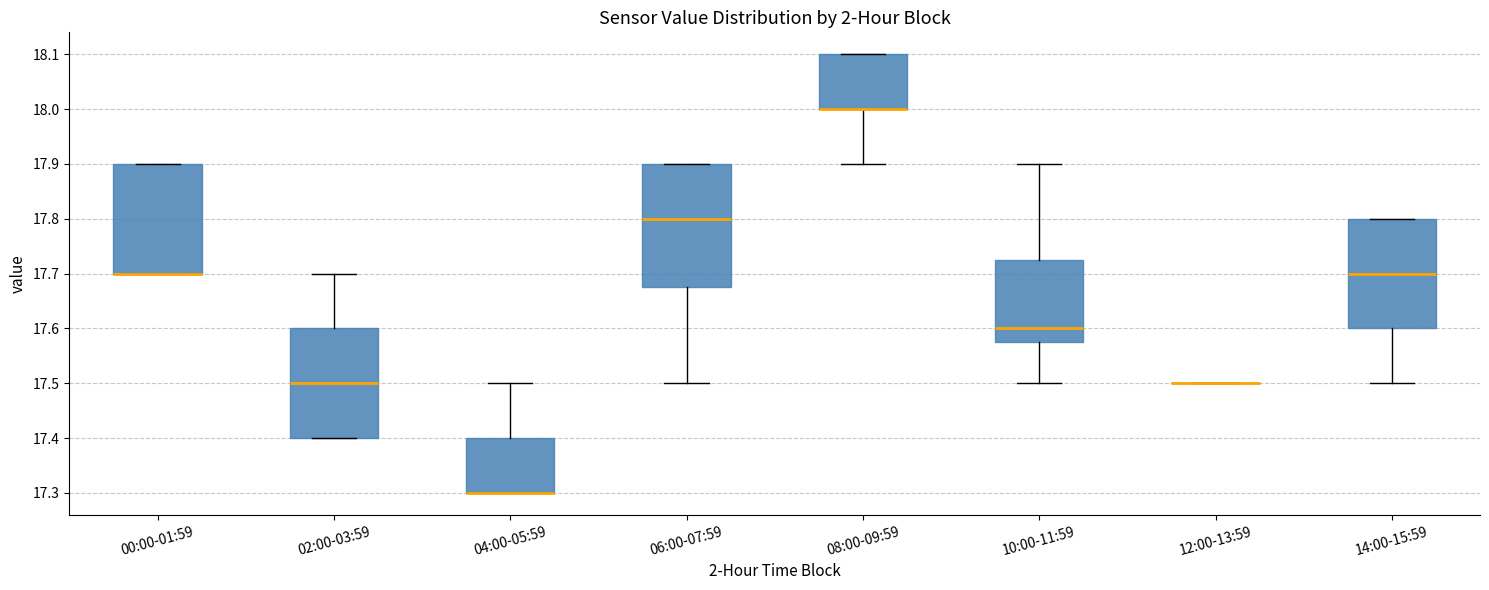

Reading left to right, transcribe this box plot: for each box, give where its median line is, the range the box spans, and where its two whiskers end, as read against the y-axis. The values are not printed on the chart, so give them approximately, as read against the axis.

00:00-01:59: median 17.70 (drawn on the box's lower edge), box 17.70 to 17.90, whiskers 17.70 to 17.90
02:00-03:59: median 17.50, box 17.40 to 17.60, whiskers 17.40 to 17.70
04:00-05:59: median 17.30 (drawn on the box's lower edge), box 17.30 to 17.40, whiskers 17.30 to 17.50
06:00-07:59: median 17.80, box 17.68 to 17.90, whiskers 17.50 to 17.90
08:00-09:59: median 18.00 (drawn on the box's lower edge), box 18.00 to 18.10, whiskers 17.90 to 18.10
10:00-11:59: median 17.60, box 17.58 to 17.73, whiskers 17.50 to 17.90
12:00-13:59: box collapsed to a line at 17.50, whiskers 17.50 to 17.50
14:00-15:59: median 17.70, box 17.60 to 17.80, whiskers 17.50 to 17.80